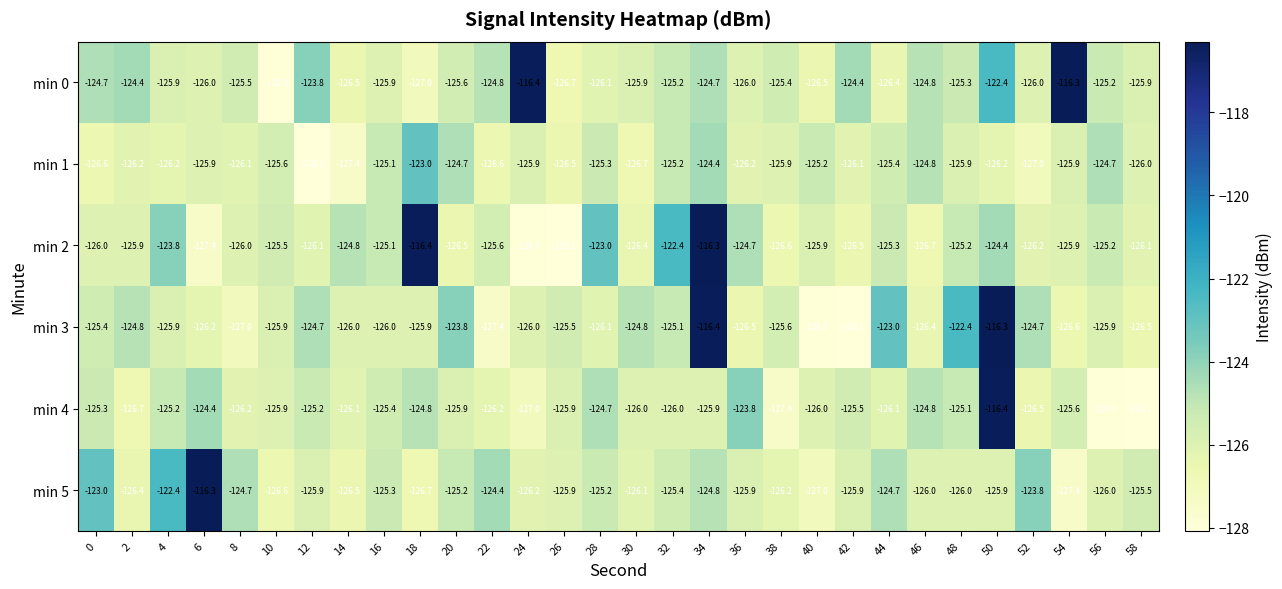

What is the smallest value displayed?

-128.1